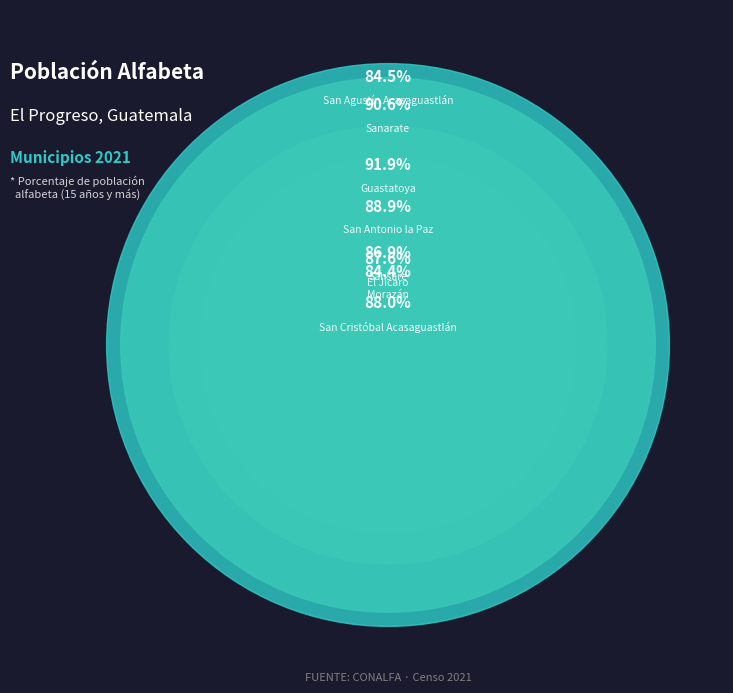

How many segments does this pie chart have?

8